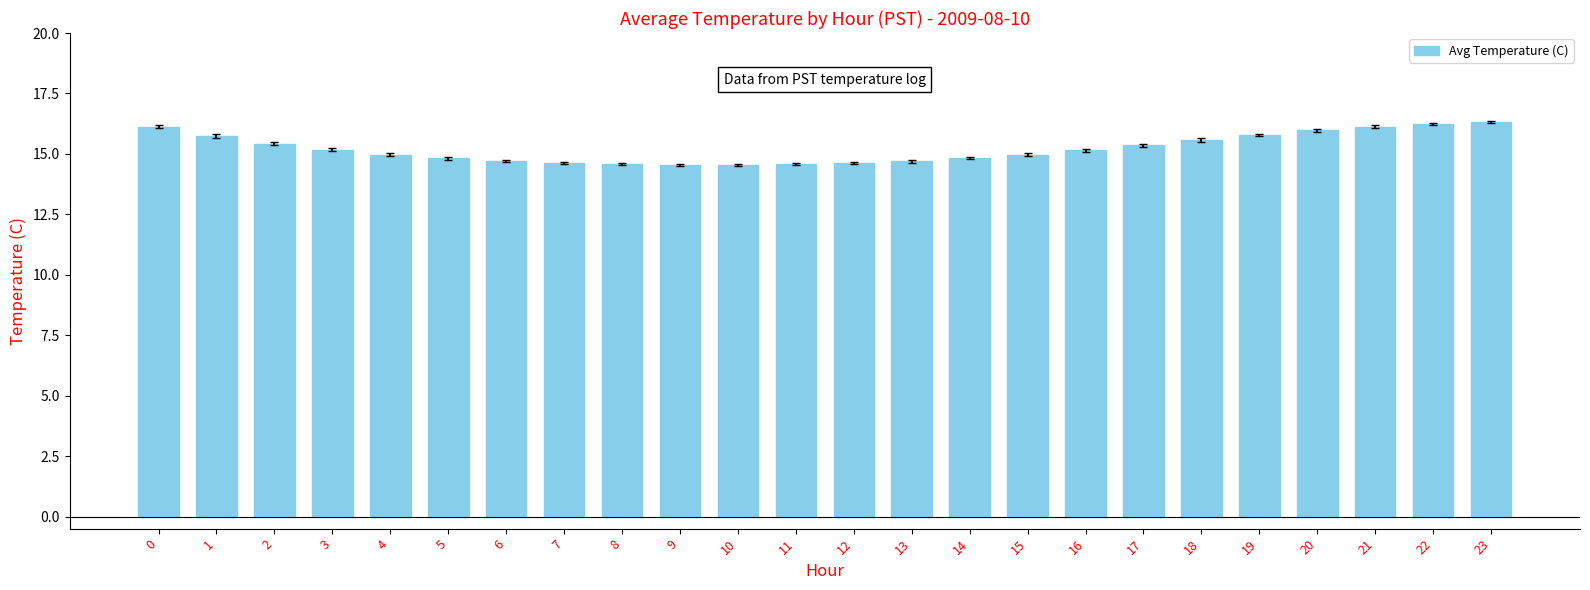

The chart shows a value of 24.5 at 5. True or false?

False